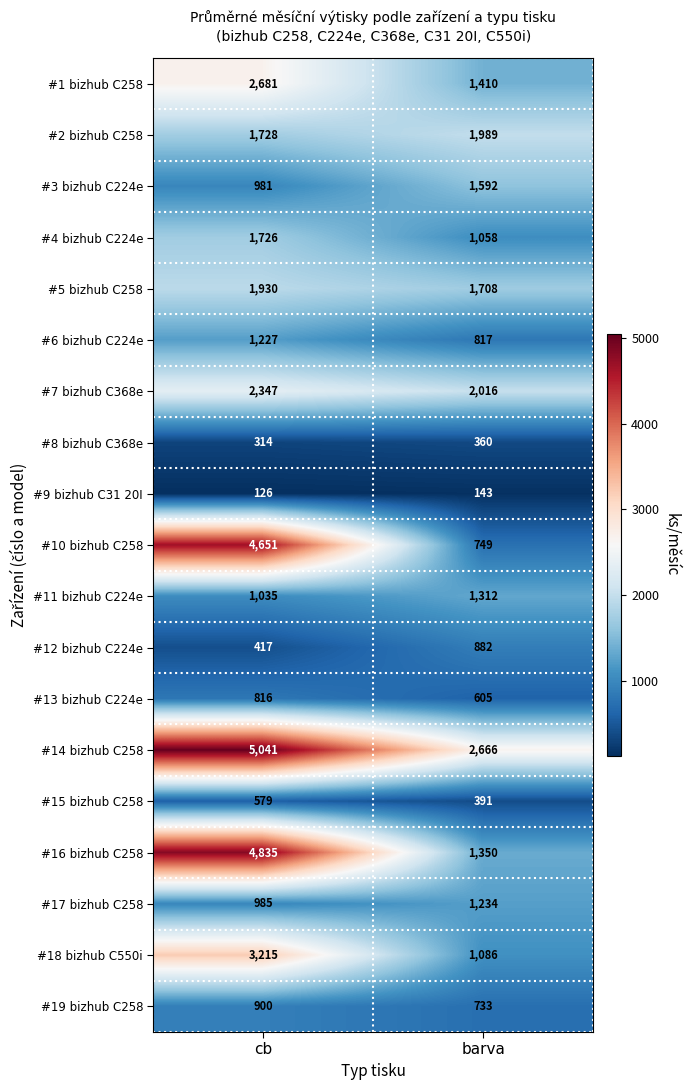

At how many categories does at least one series exceed 1930?

2